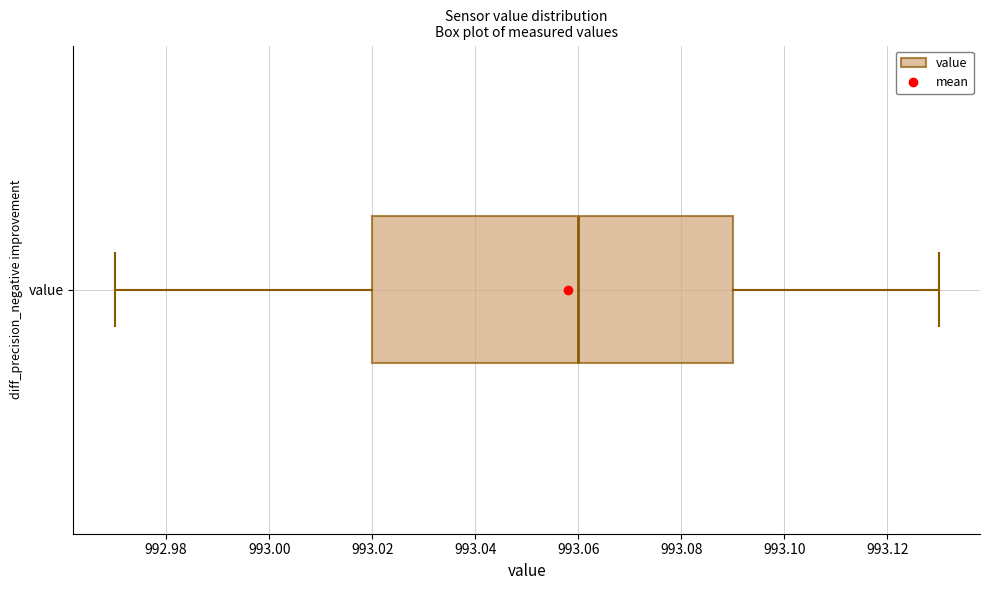

Where is the left edge of the box for value on the x-axis? The values are not printed on the chart, so give them approximately, as read against the axis.

993.02